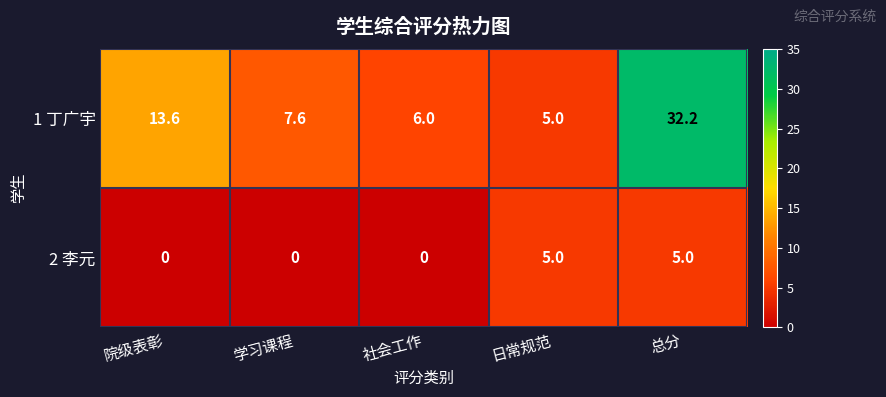

What is the total value across all series at 社会工作?

6.0